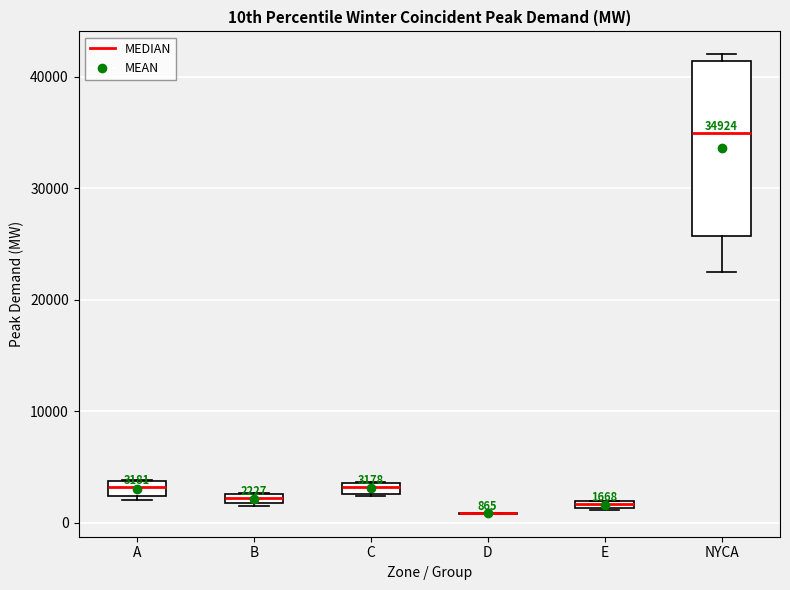

Which box is the tallest, from its lower edge to its upper edge?

NYCA